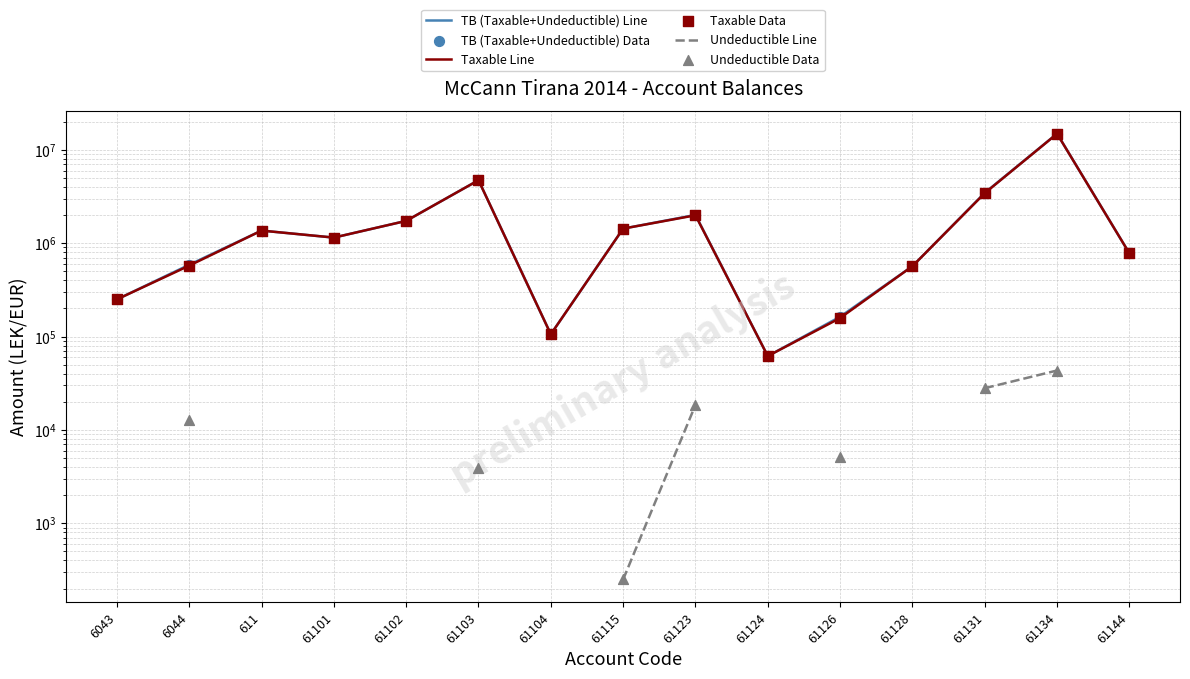

Is the value of Undeductible Line at 61131 greater than the value of TB (Taxable+Undeductible) Data at 611?

No